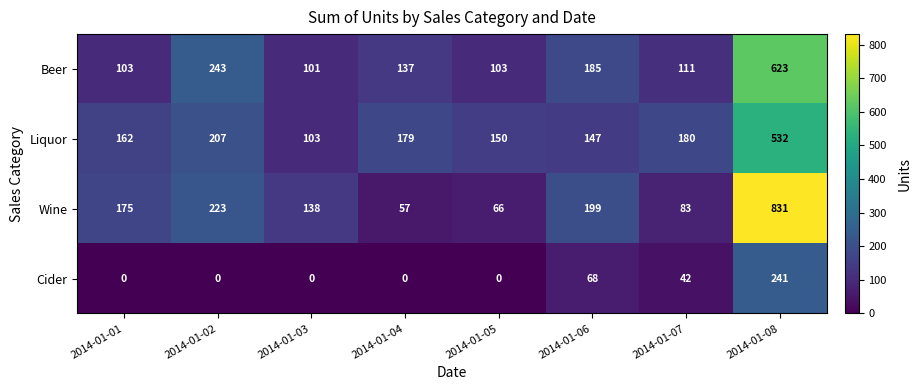

What is the difference between the Liquor values at 2014-01-03 and 2014-01-07?

77